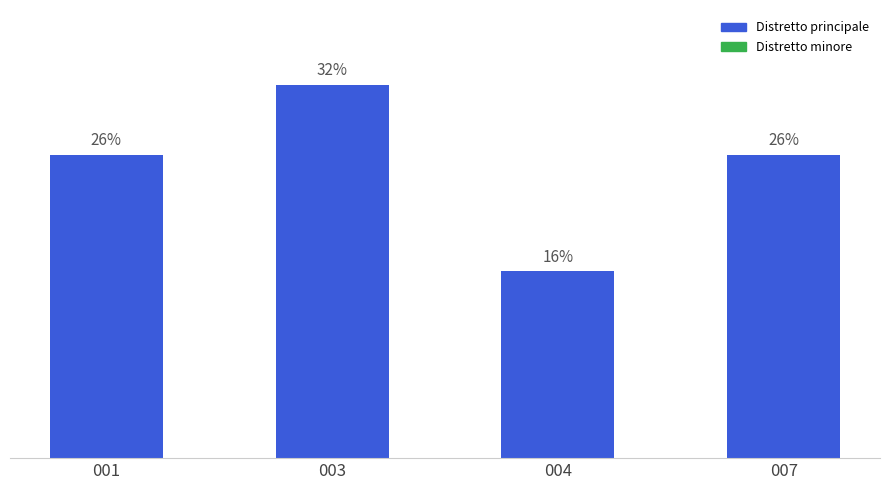

Does the chart contain any negative values?

No